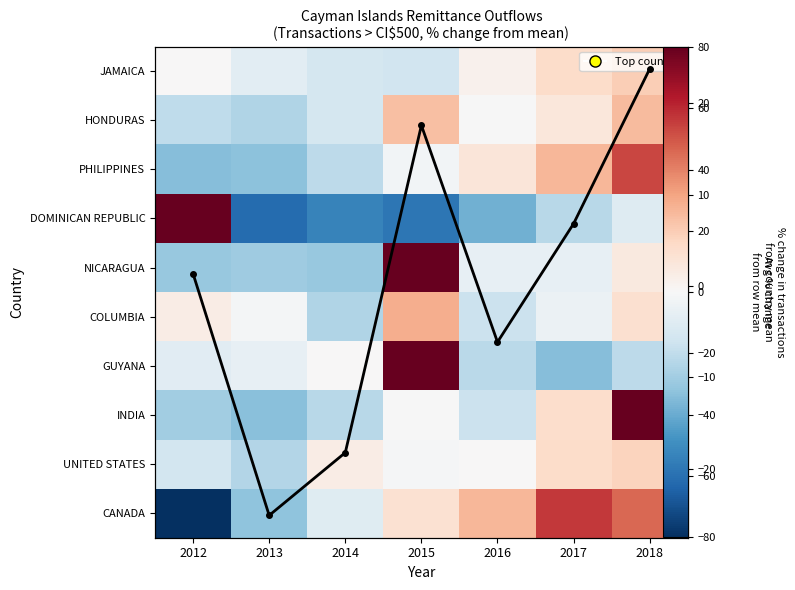

Which series has the largest total across all categories?

INDIA